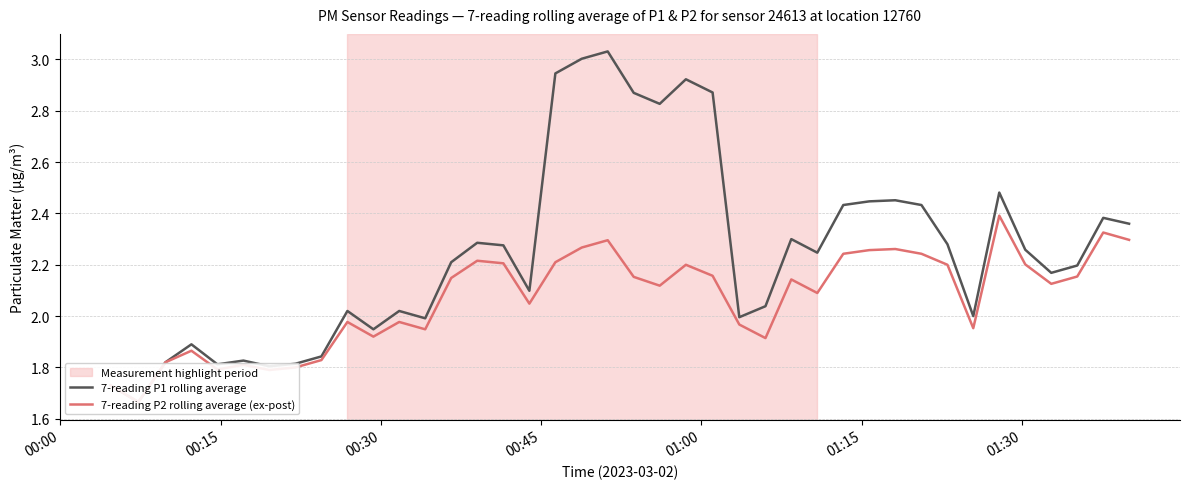

The value of 7-reading P2 rolling average (ex-post) at 7 is 0.5. True or false?

False